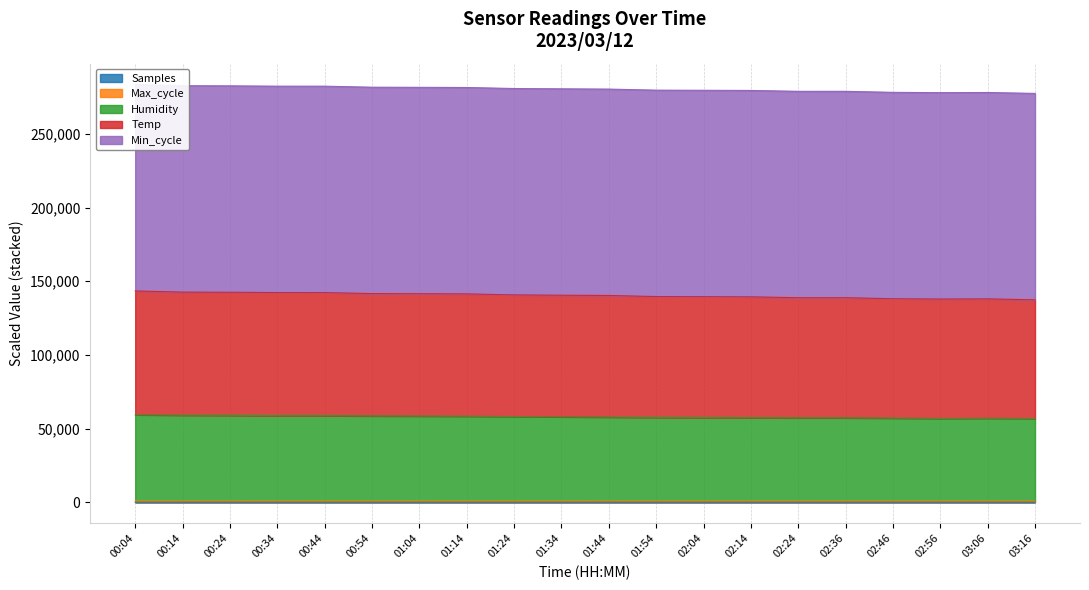

How many data points in Max_cycle are above 1040?

11